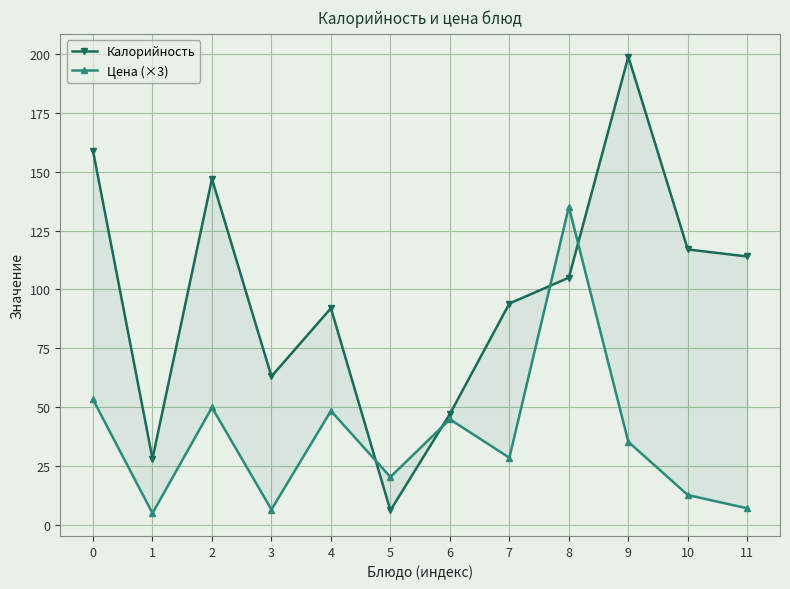

Rank the categories by Калорийность value from highest to lowest.

9, 0, 2, 10, 11, 8, 7, 4, 3, 6, 1, 5